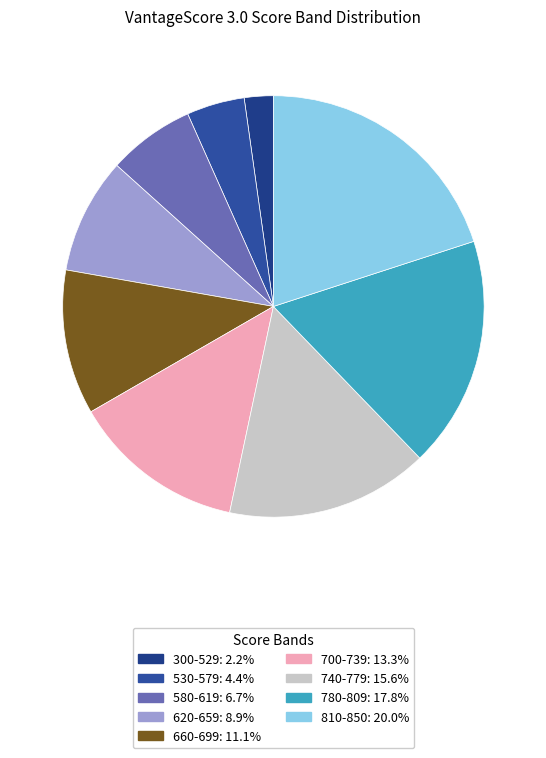

Do 300-529 and 740-779 together represent more than half of the pie?

No